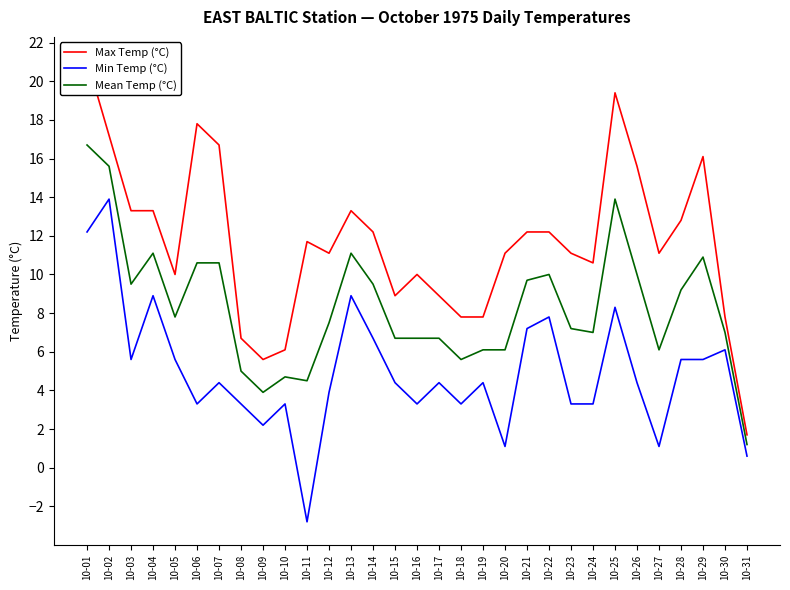

In Min Temp (°C), how many points are higher than both neighbors (excluding endpoints)?

10